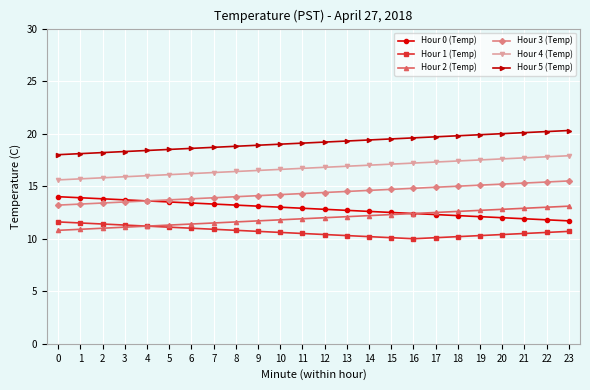

The Hour 3 (Temp) series shows 5.4 at 9. True or false?

False